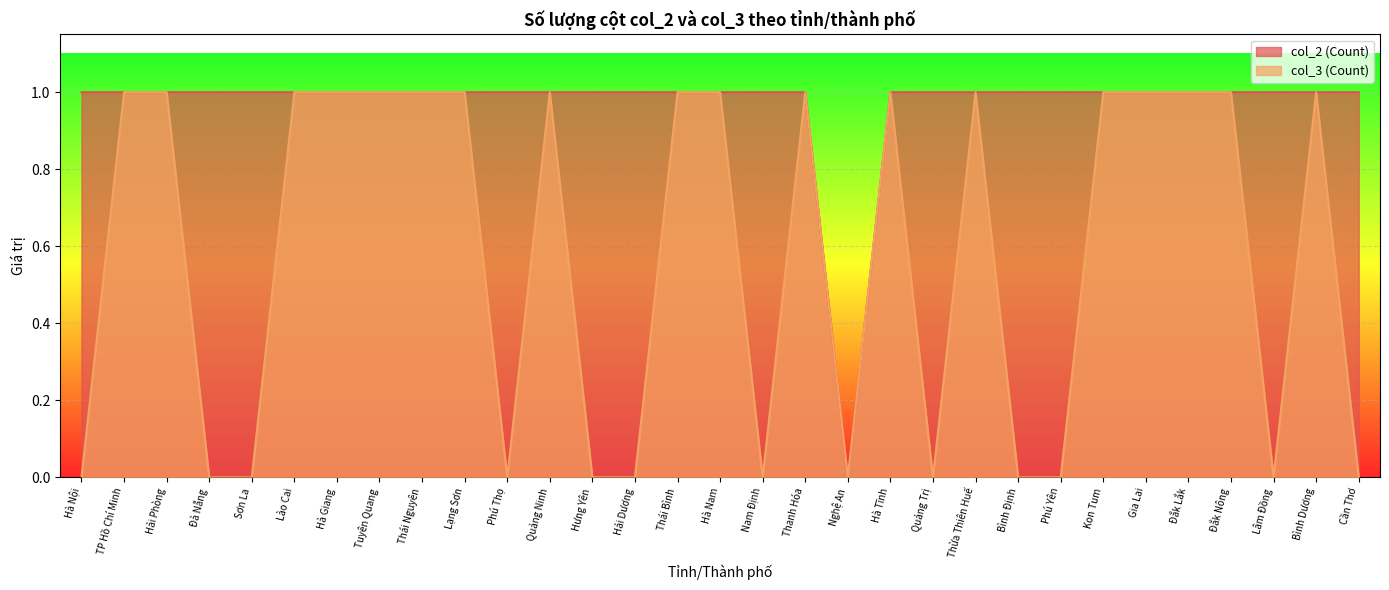

Rank the series at Hà Nam from highest to lowest value.

col_2 (Count), col_3 (Count)